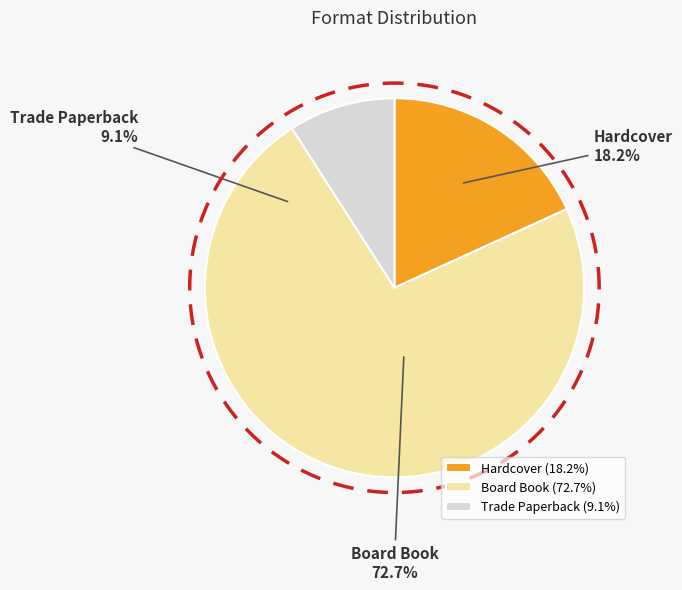

How much of the chart is everything except Board Book?

27.3%